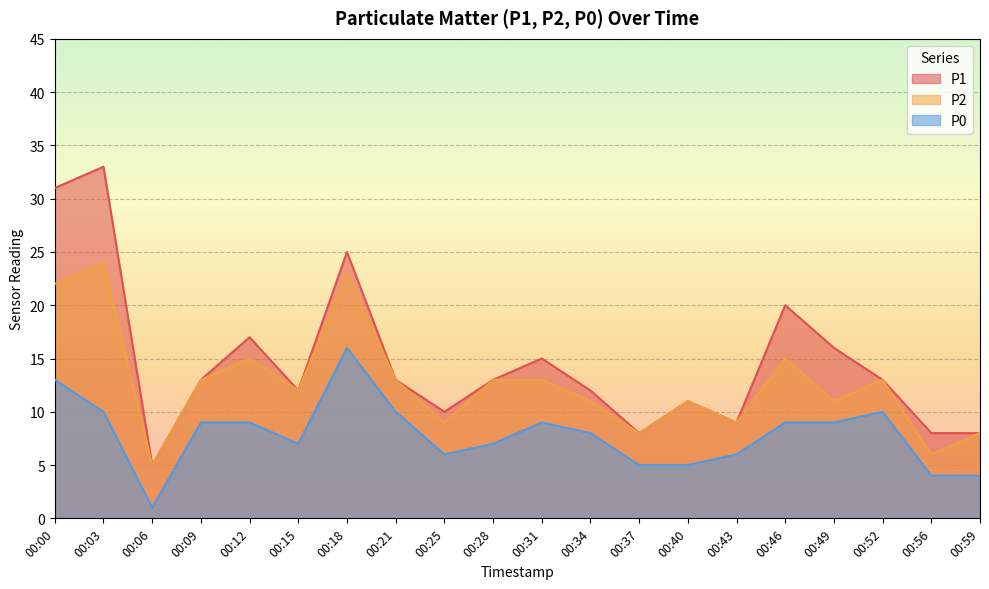

Is it true that P2 equals 8 at 00:00?

False